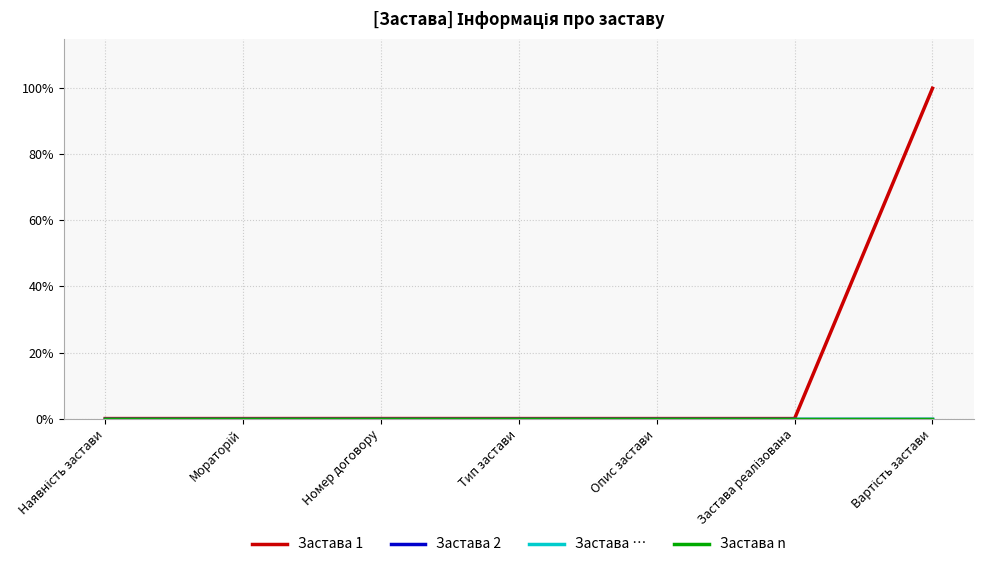

At which label does Застава 2 reach its peak?

Наявність застави